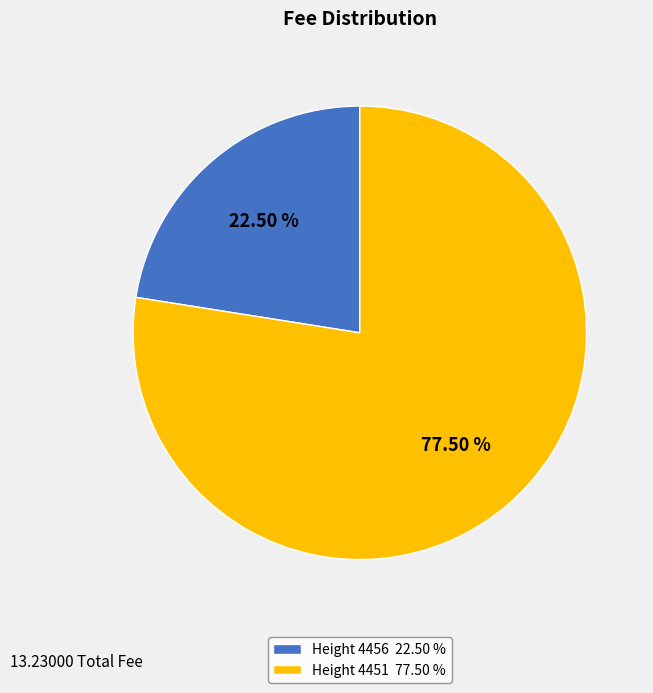

Which category accounts for the majority?

Height 4451 77.50 %